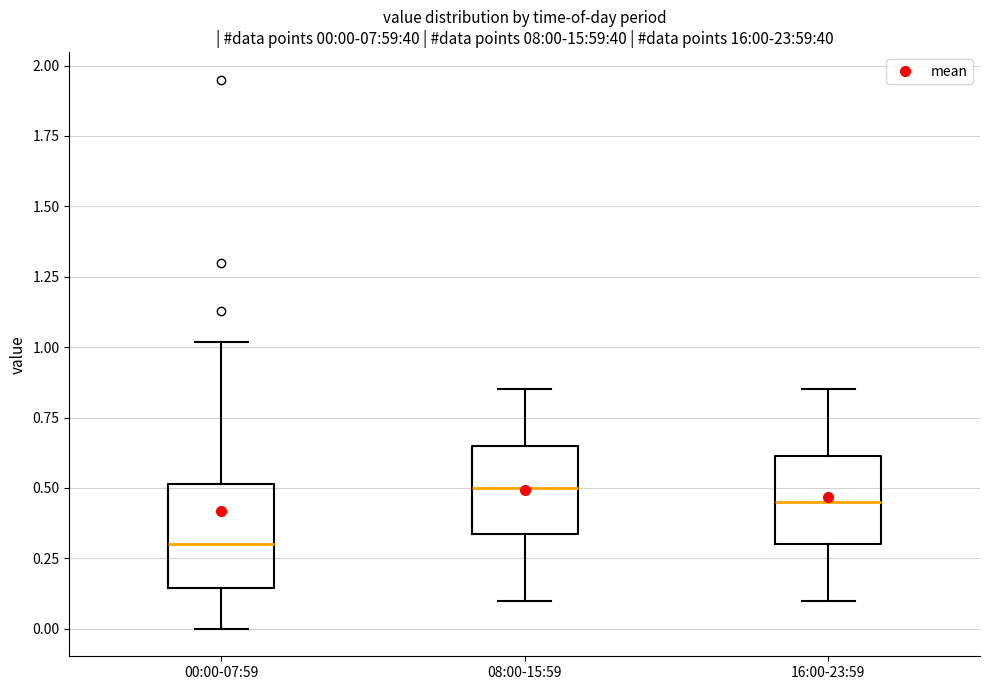

Which box is the tallest, from its lower edge to its upper edge?

00:00-07:59